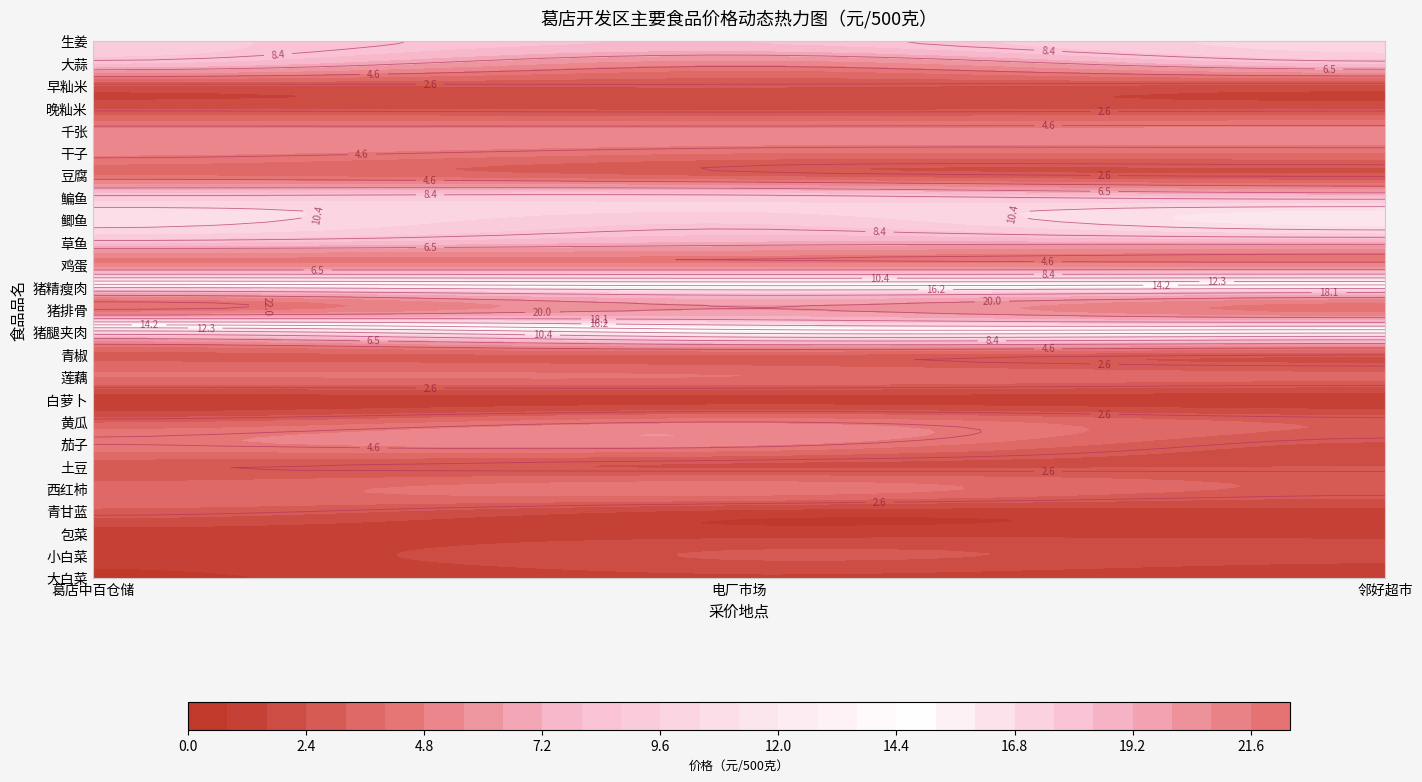

What is the highest value of the 豆腐 series?

4.0